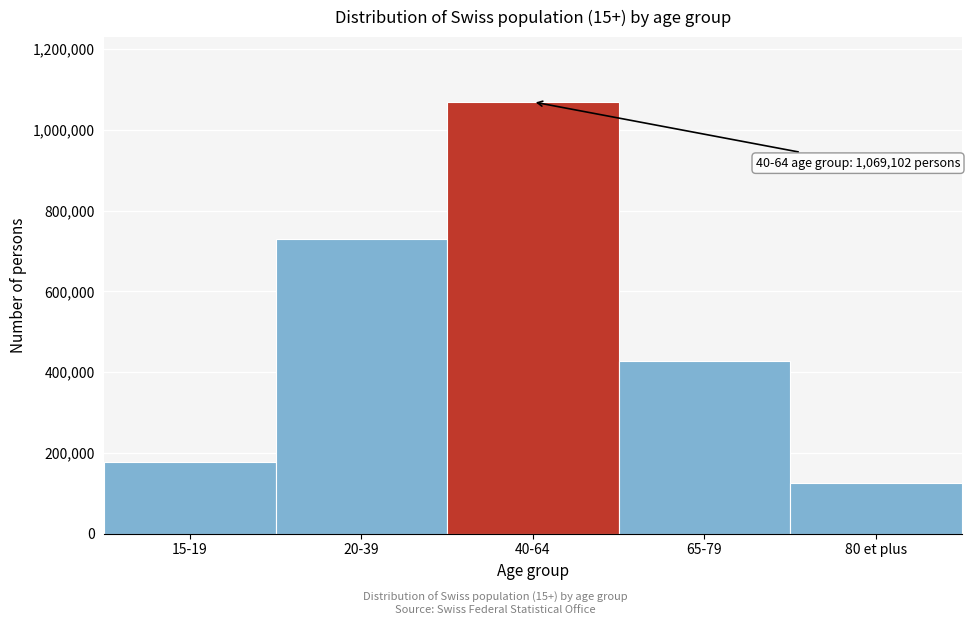

Reading left to right, what are all the values shown in this chart?

176483.5	728458.5	1069102.0	428184.4	126119.6